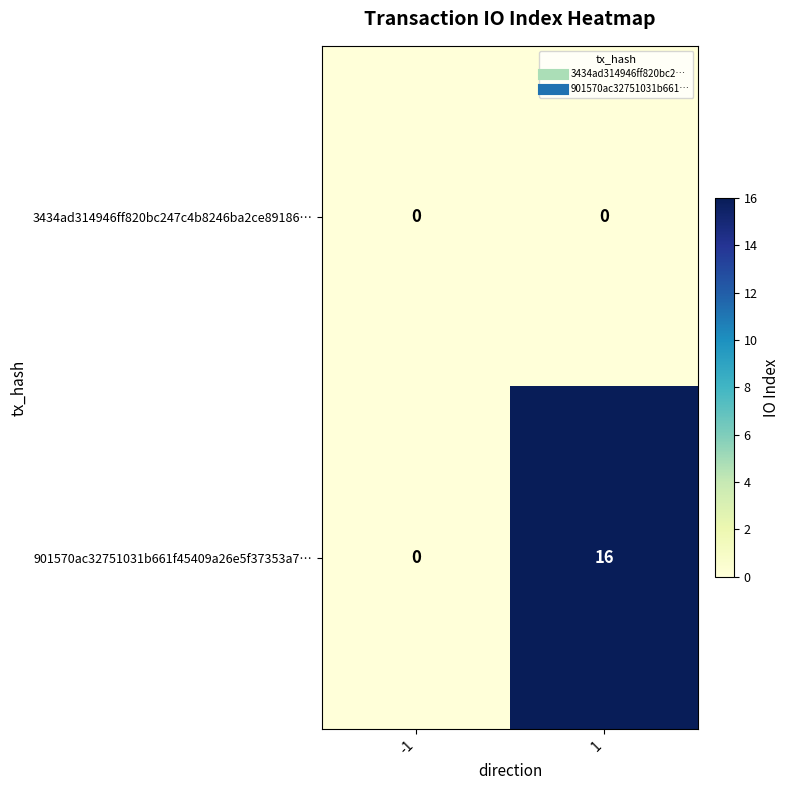

Reading left to right, what are all the values shown in this chart?

3434ad314946ff820bc247c4b8246ba2ce89186…: 0	0
901570ac32751031b661f45409a26e5f37353a7…: 0	16